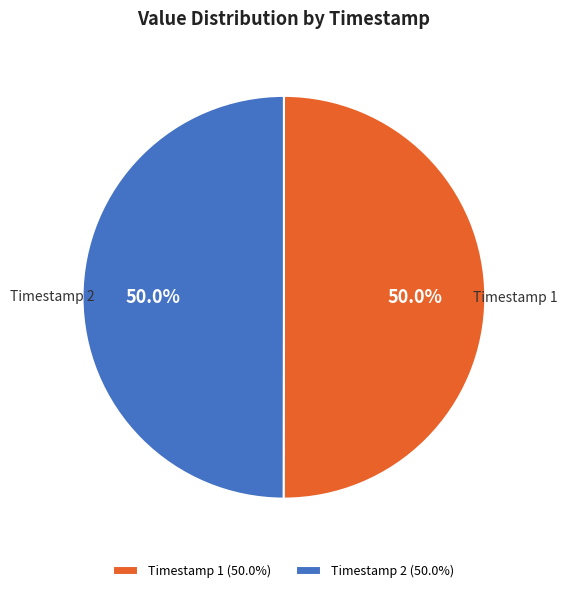

Approximately how many times larger is the value at Timestamp 1 compared to Timestamp 2?

1.0